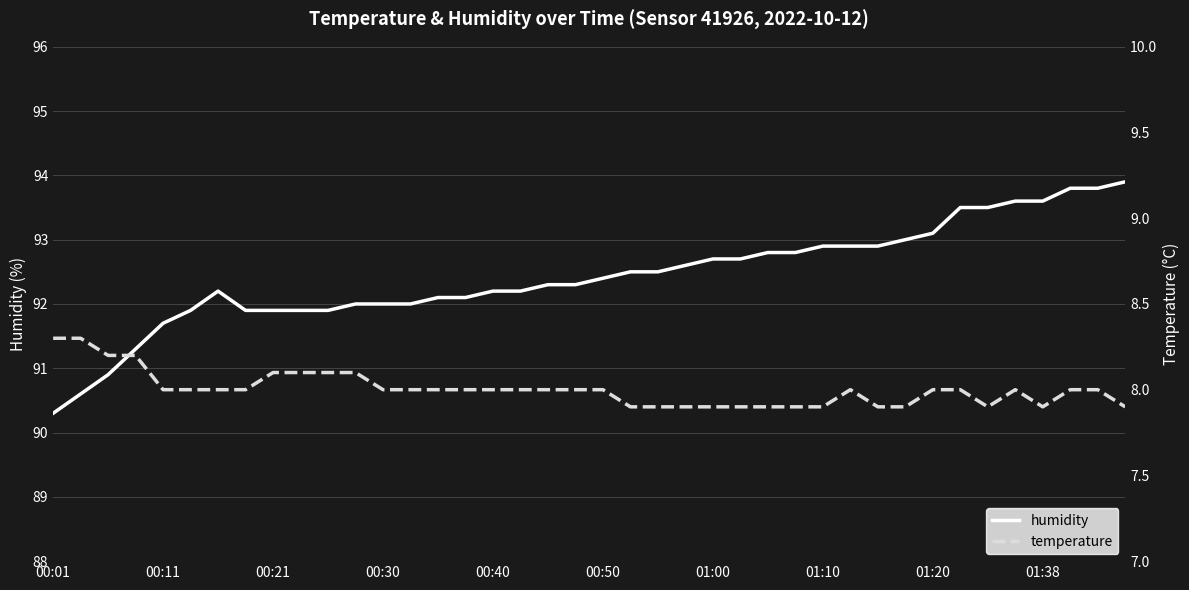

True or false: humidity and temperature intersect in this chart.

False